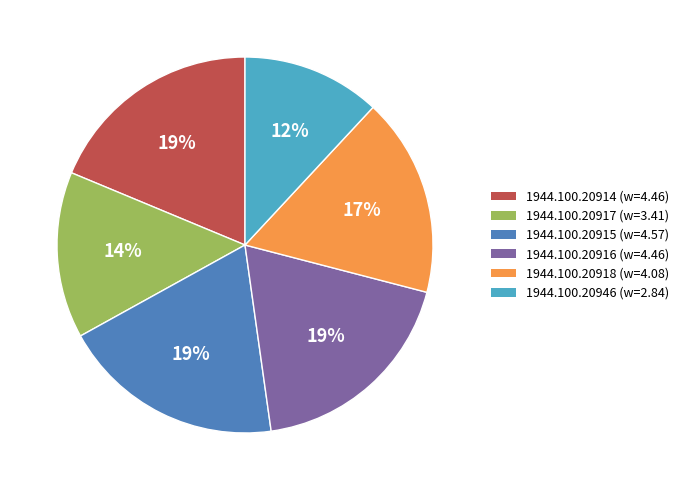

To the nearest percent, what portion does 1944.100.20916 represent?

19%